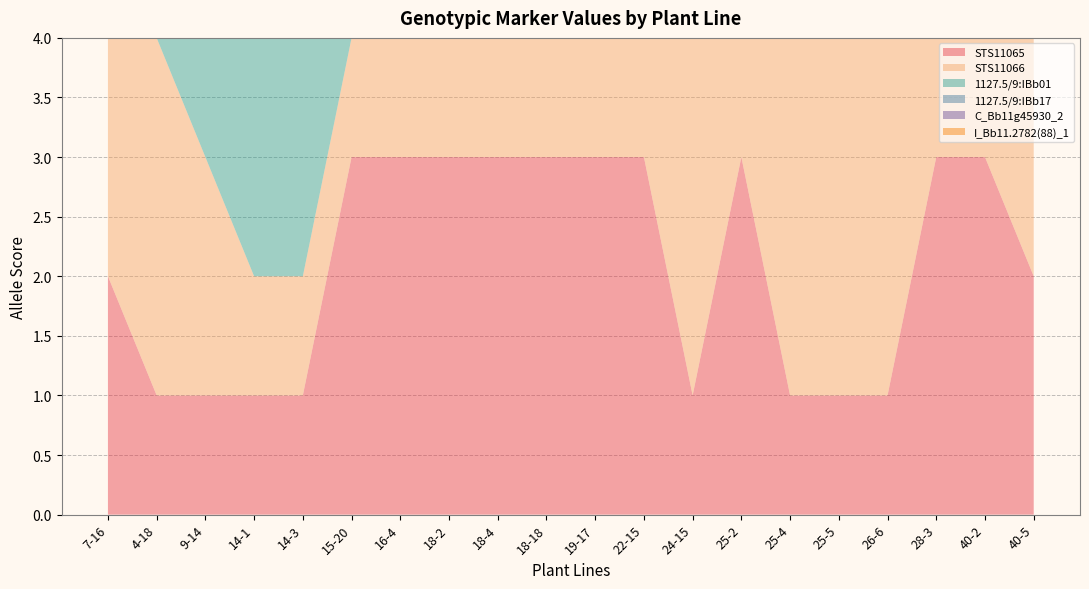

Reading left to right, what are all the values shown in this chart?

STS11065: 2	1	1	1	1	3	3	3	3	3	3	3	1	3	1	1	1	3	3	2
STS11066: 3	3	2	1	1	1	1	1	3	1	1	1	3	3	3	3	3	1	1	2
1127.5/9:IBb01: 1	2	3	2	2	2	2	2	2	2	2	2	2	2	2	2	2	2	2	3
1127.5/9:IBb17: 1	2	3	2	2	2	2	2	2	2	2	2	2	2	2	2	2	2	2	3
C_Bb11g45930_2: 1	2	3	2	2	2	2	2	2	2	2	2	2	2	2	2	2	2	2	3
I_Bb11.2782(88)_1: 1	2	3	2	2	2	2	2	2	2	2	2	2	2	3	2	2	2	2	3